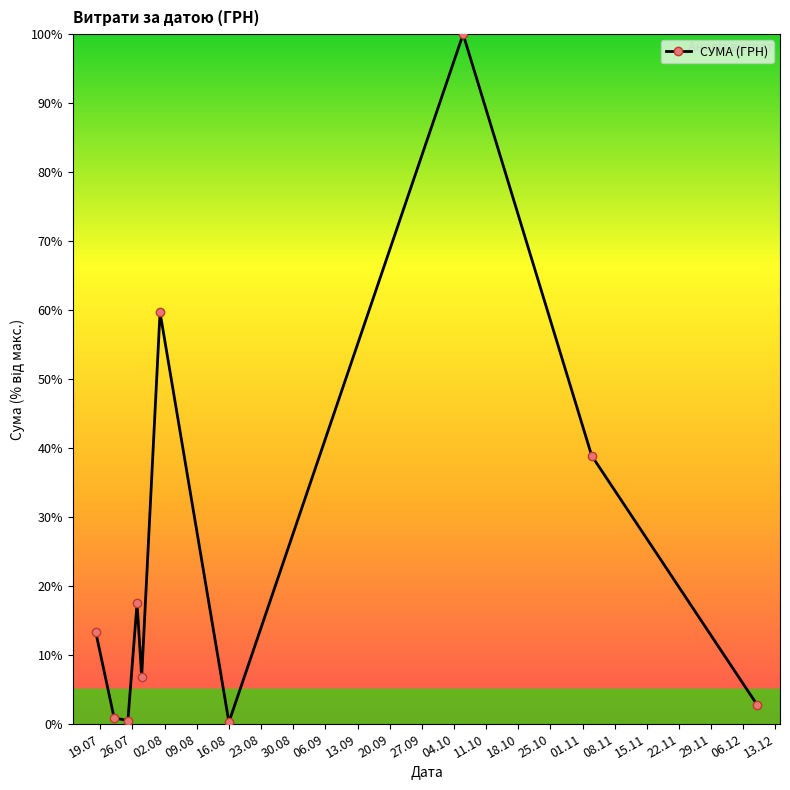

How many lines are shown in the chart?

1